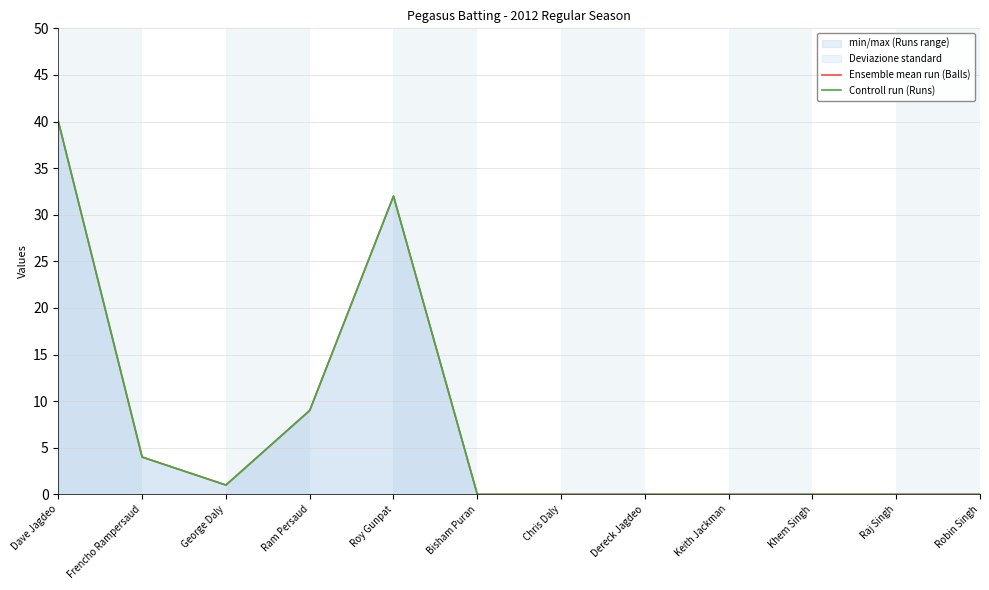

True or false: Controll run (Runs) and Ensemble mean run (Balls) intersect in this chart.

False